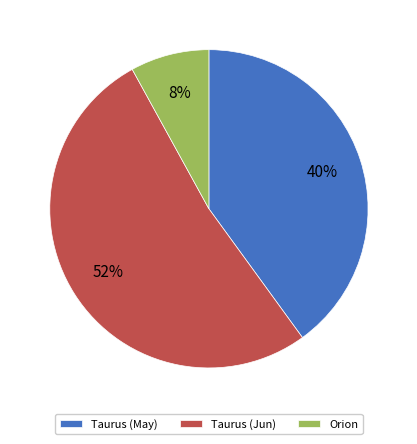

True or false: Taurus (Jun) accounts for 52% of the total.

True